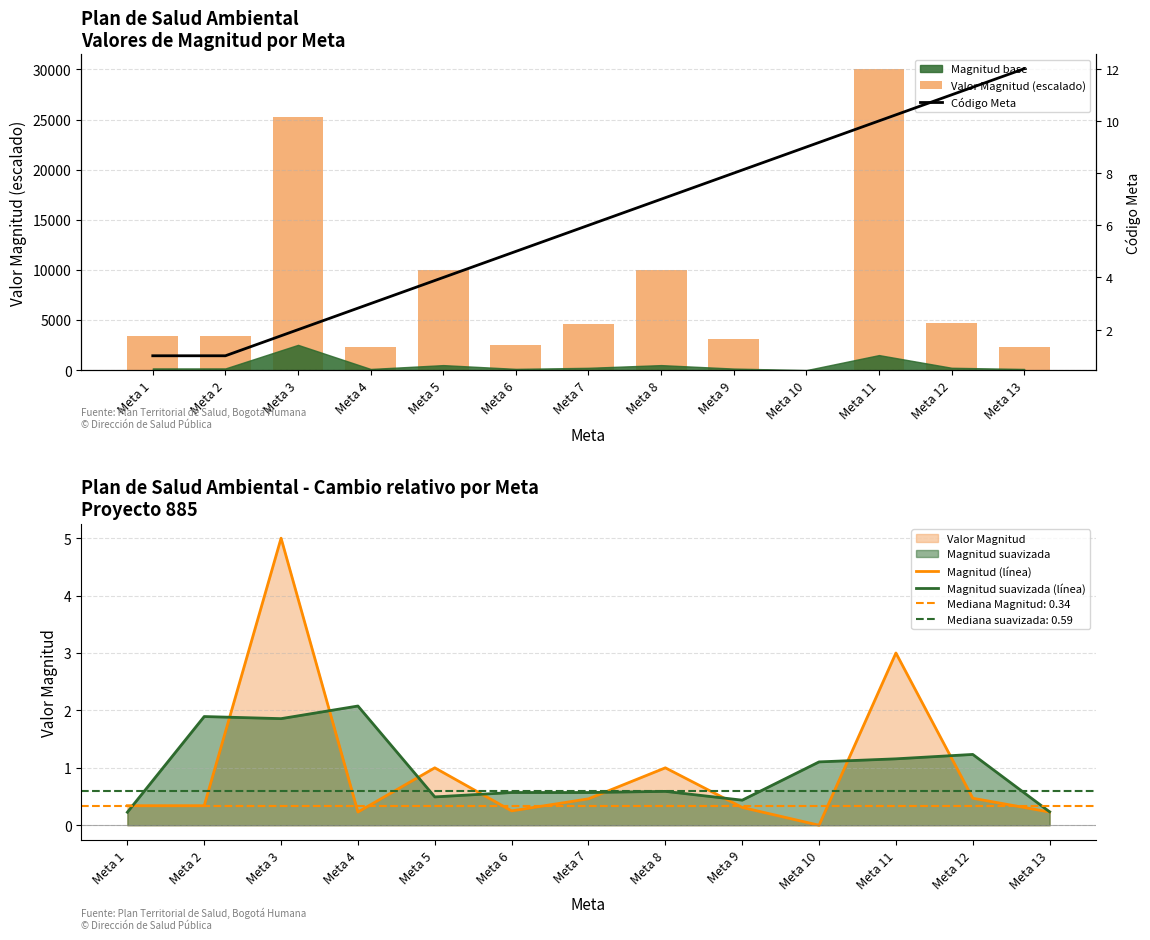

At which label is Código Meta closest to 6?

Meta 7